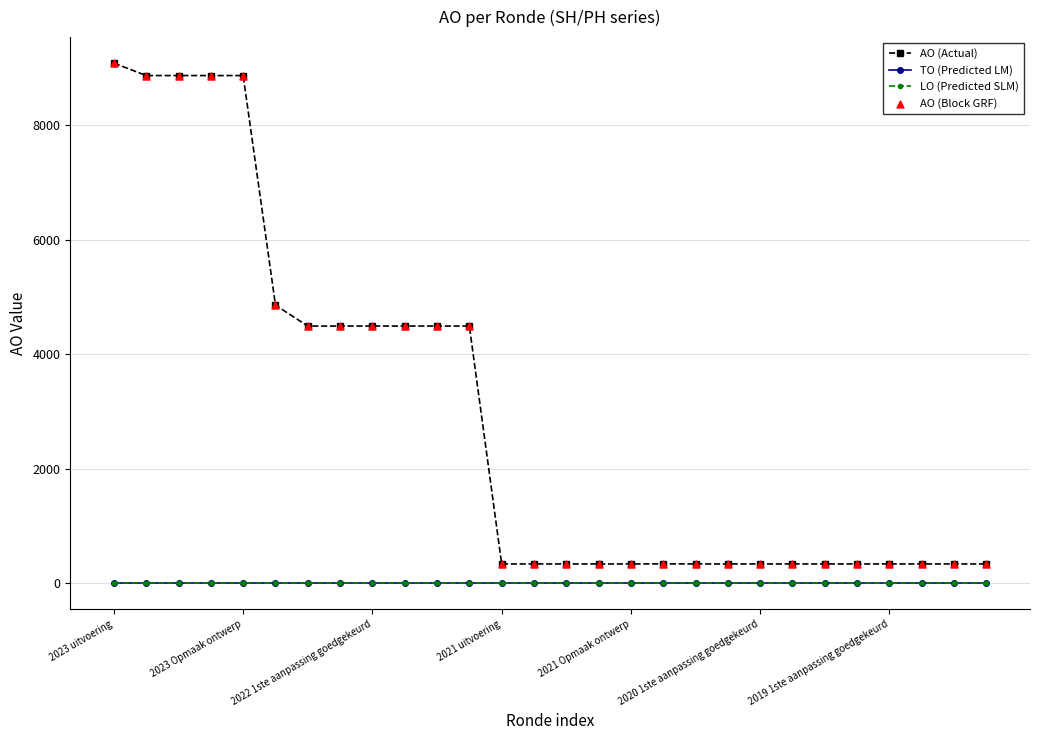

Does the chart have visible grid lines?

Yes